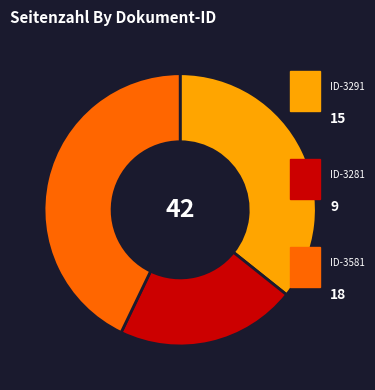

Is there a majority slice in this chart?

No